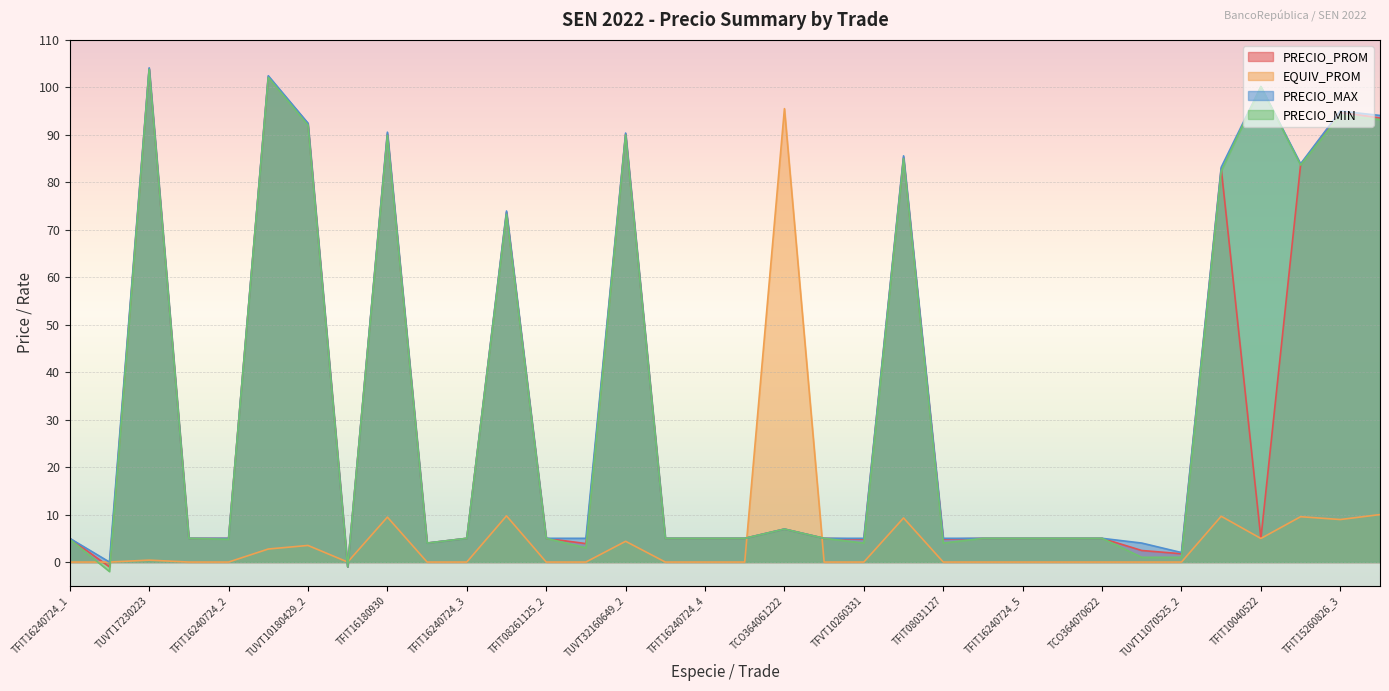

How many values in the PRECIO_MAX series exceed 5?

13